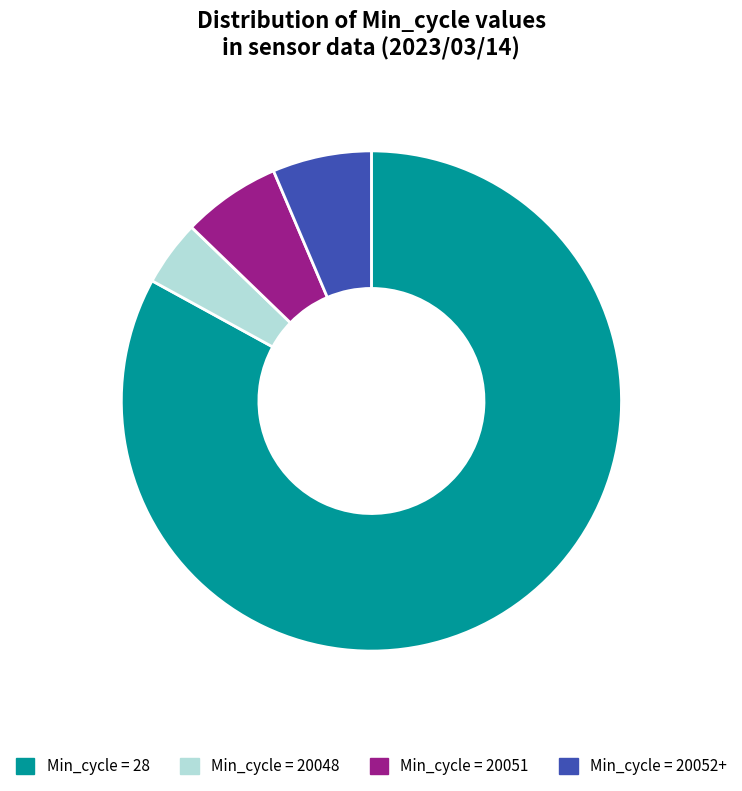

Which slice is the smallest?

Min_cycle = 20048